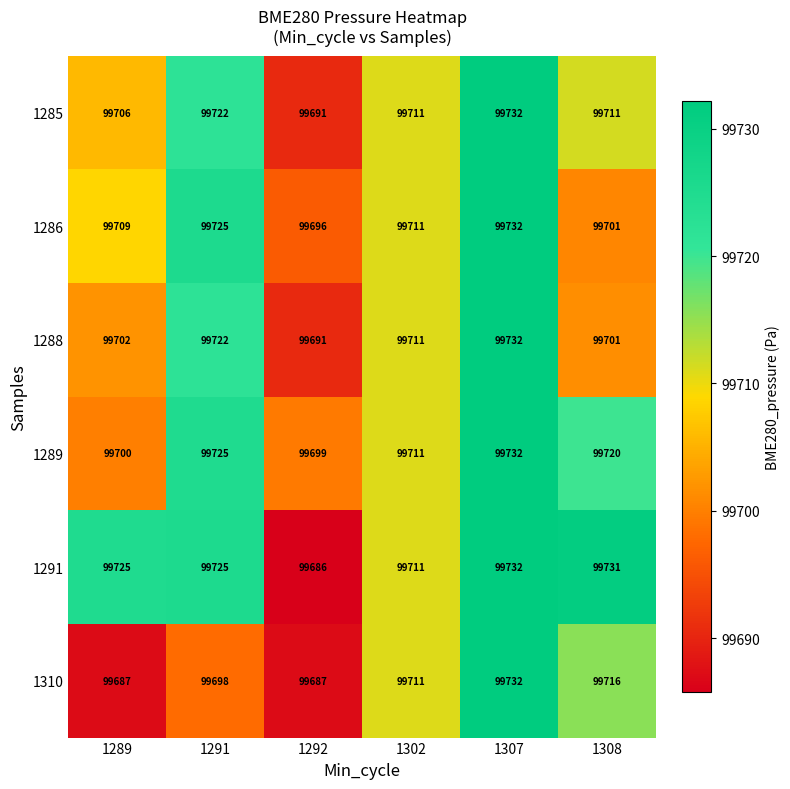

The value of 1288 at 1292 is 36062. True or false?

False